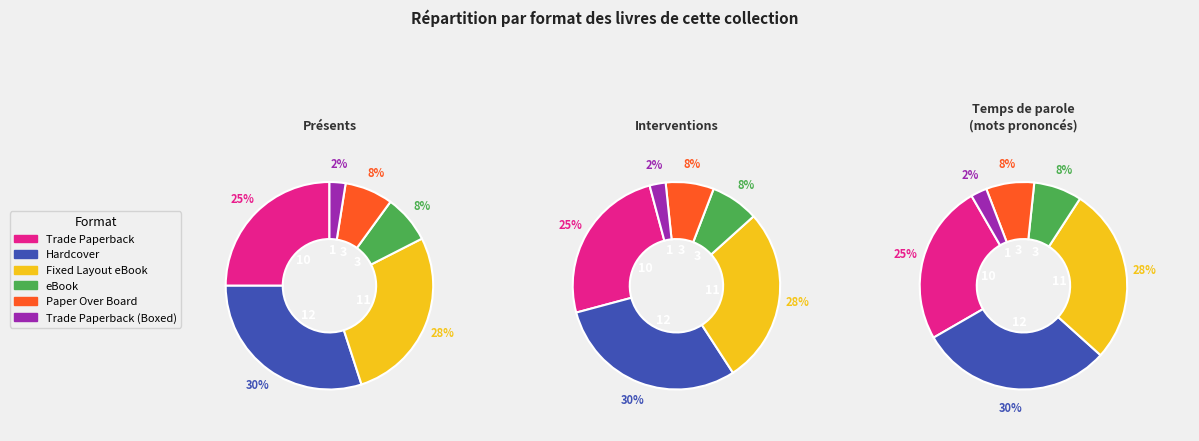

To the nearest percent, what percentage of the pie is Trade Paperback?

25%